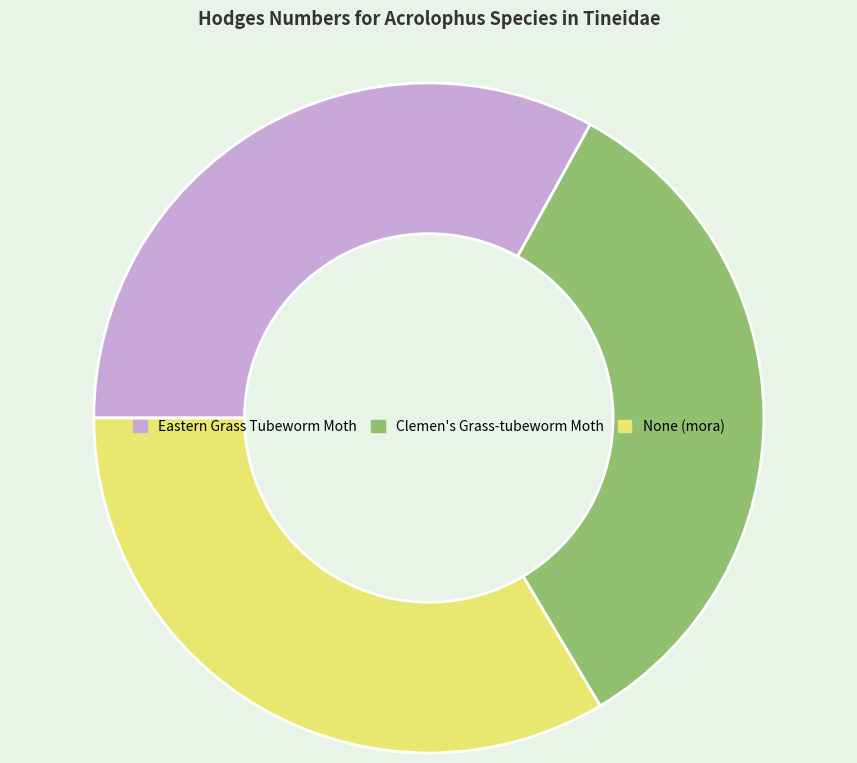

Do None (mora) and Clemen's Grass-tubeworm Moth together represent more than half of the pie?

Yes